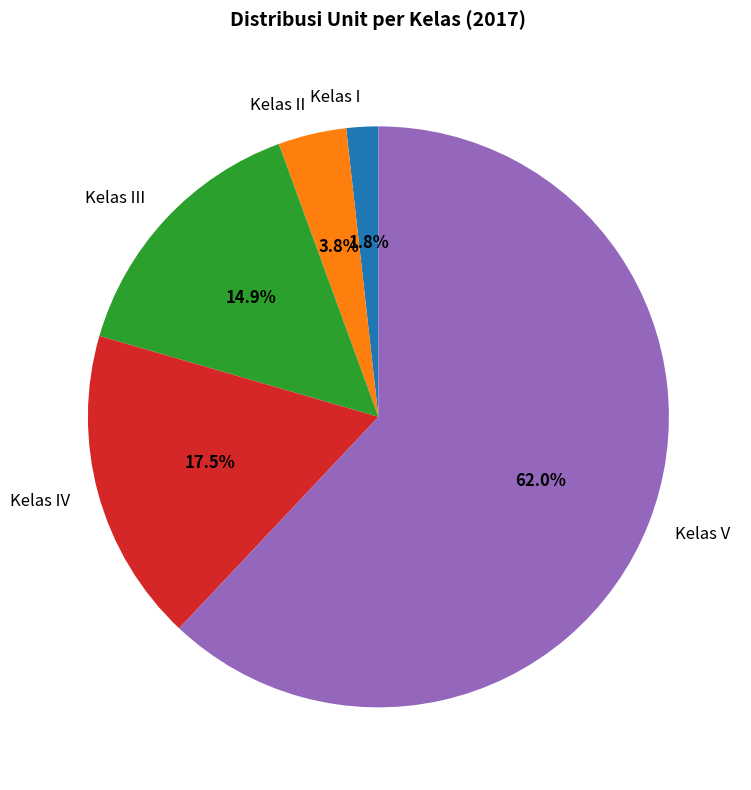

How much of the chart is everything except Kelas V?

38.0%